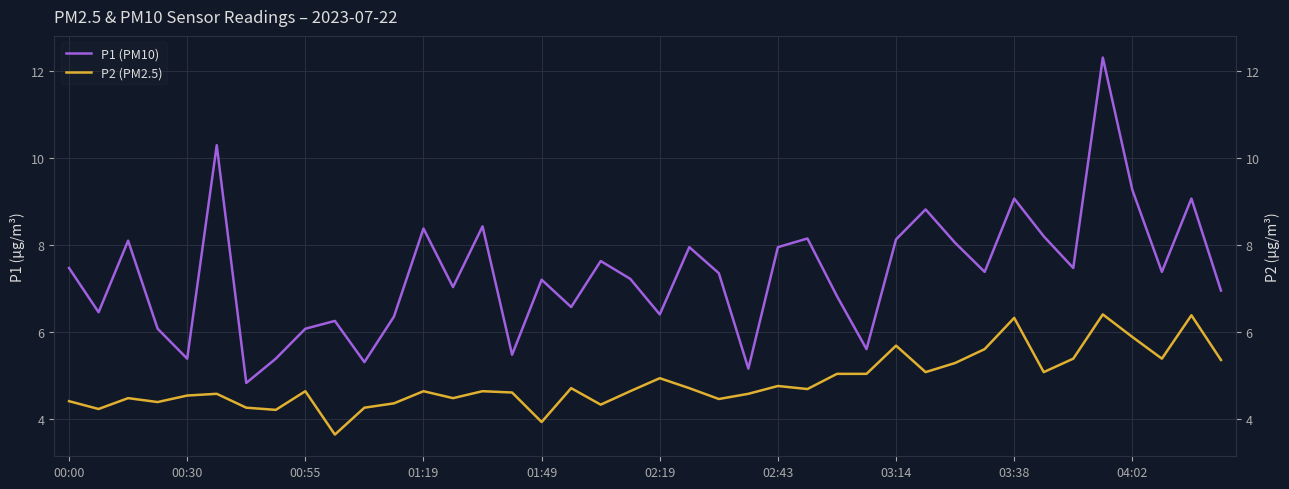

True or false: P1 (PM10) has more than 2 interior local peaks.

True